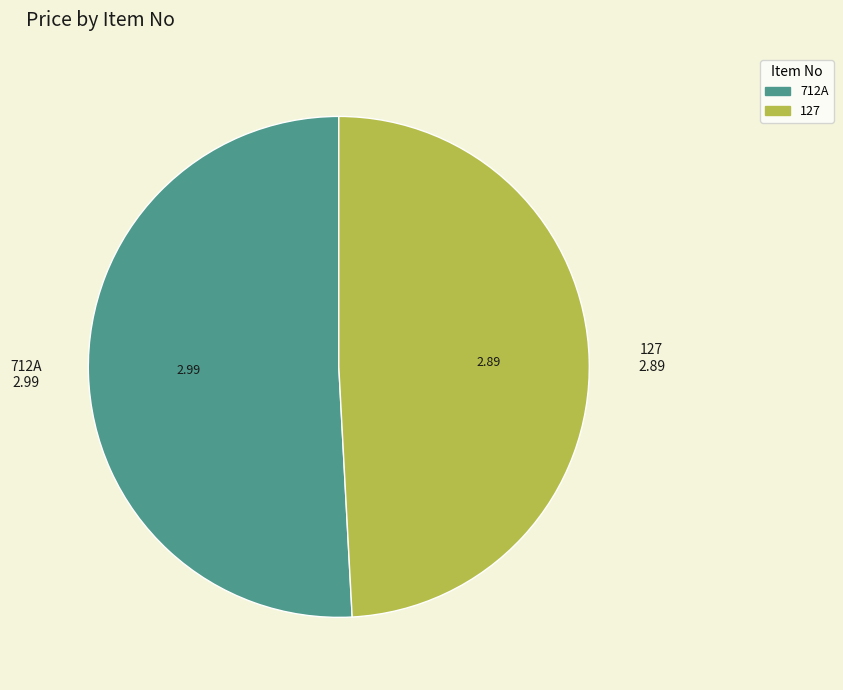

Rank the categories by value from lowest to highest.

127, 712A